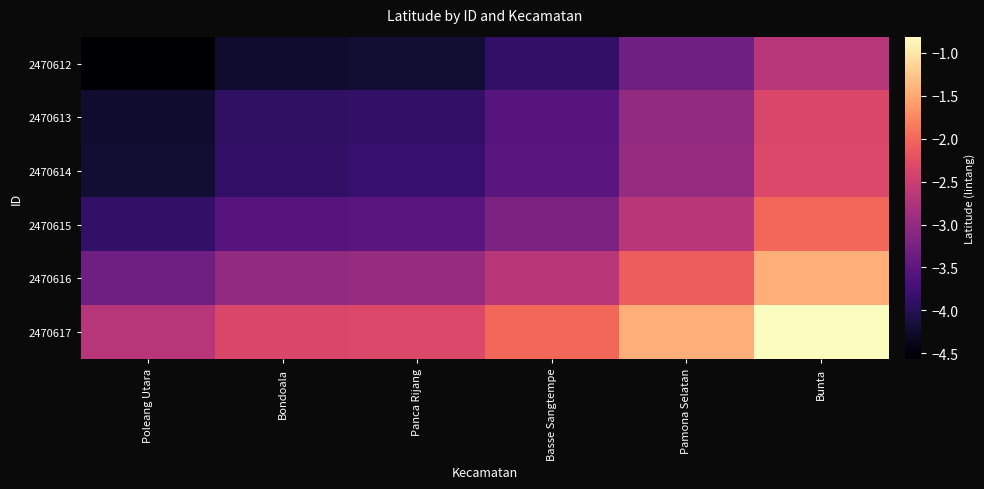

What is the total value across all series at Basse Sangtempe?

-18.9